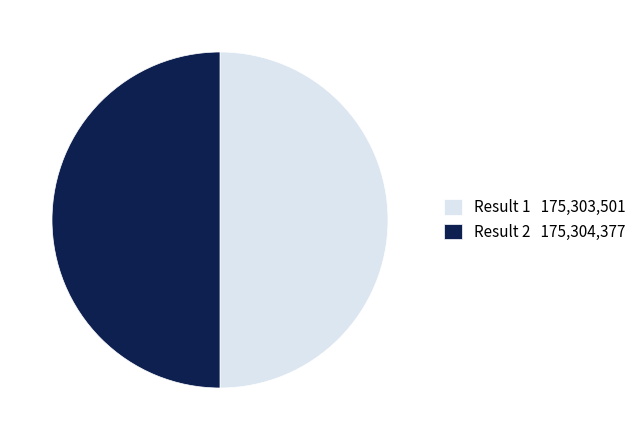

Is the sum of Result 1 175,303,501 and Result 2 175,304,377 greater than half?

Yes